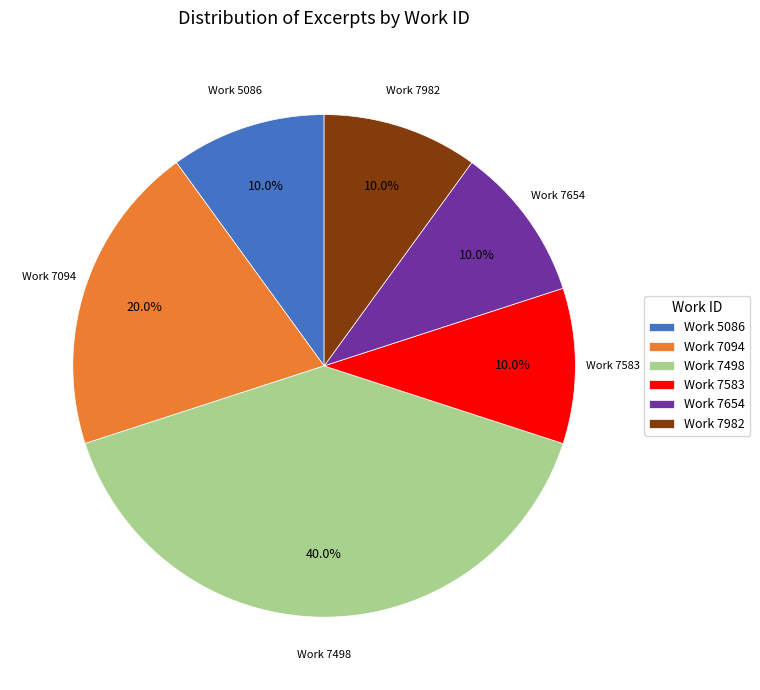

Approximately how many times larger is the value at Work 7654 compared to Work 7094?

0.5